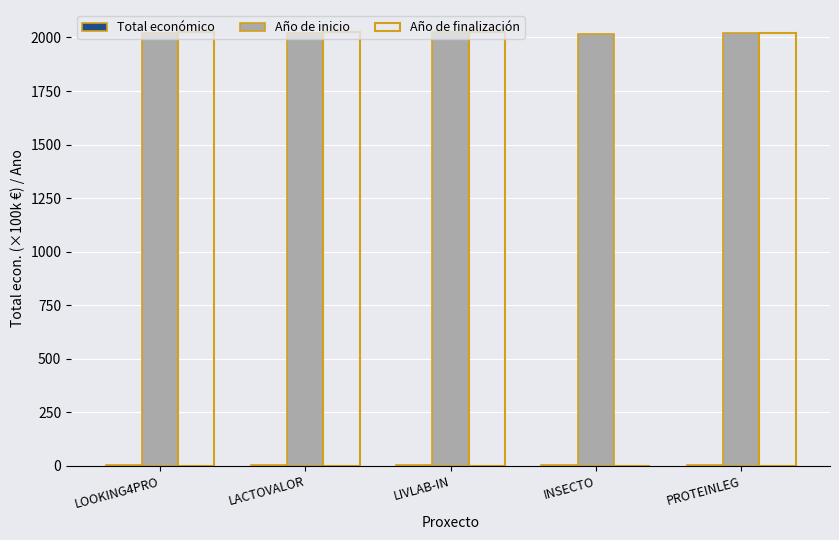

Which series has the largest total across all categories?

Año de inicio